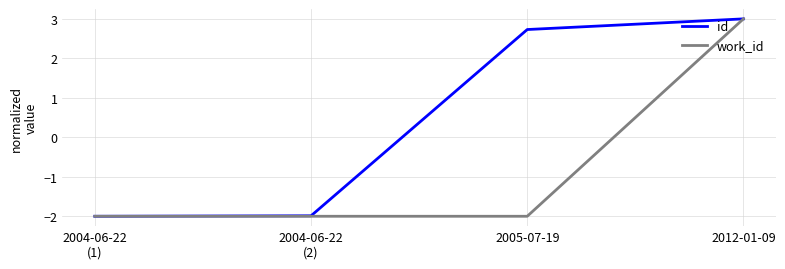

Is it true that work_id equals 3.0 at 2012-01-09?

True